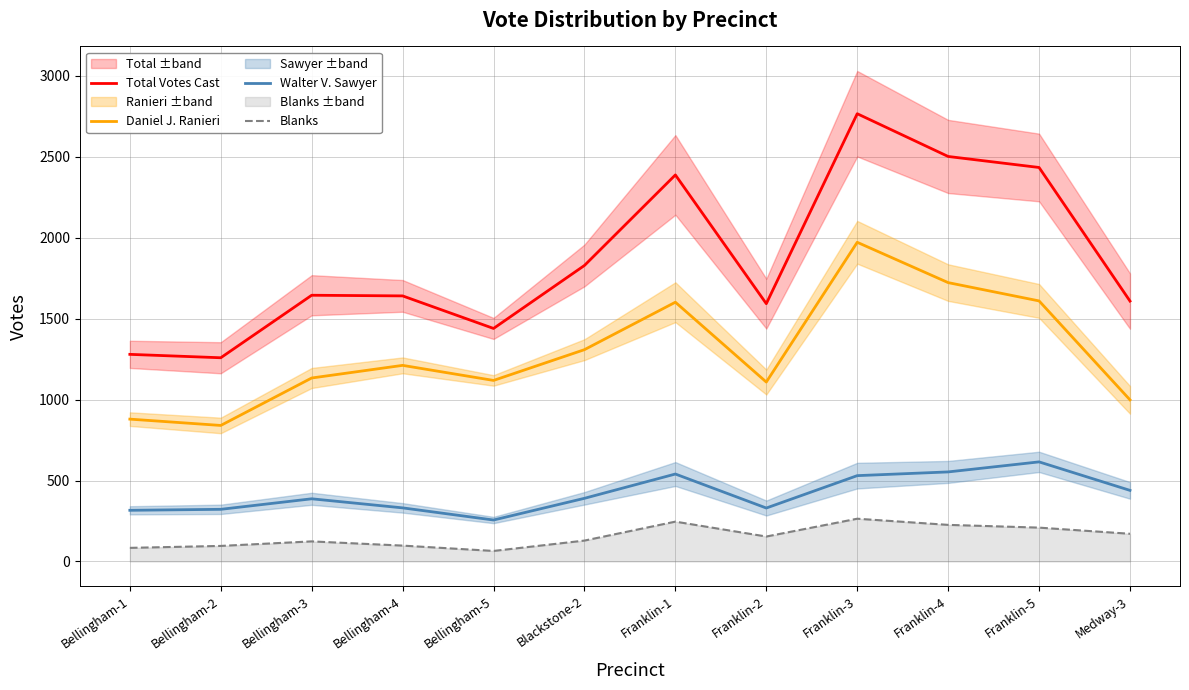

Where is Walter V. Sawyer nearest to the value 435?

Medway-3